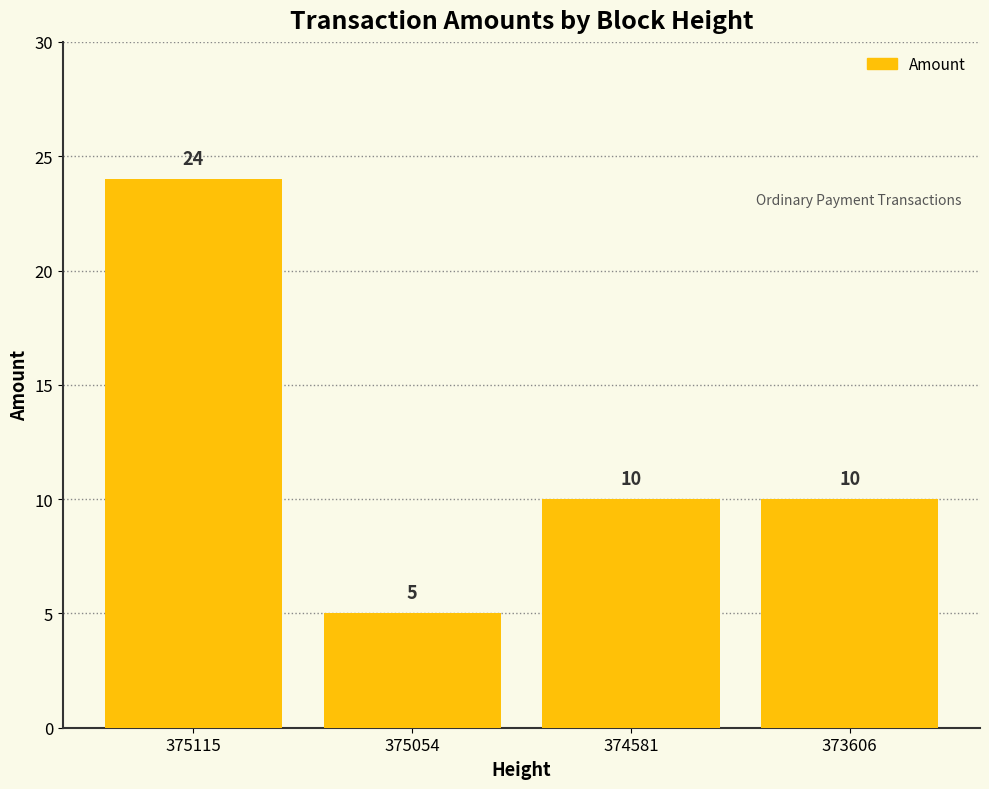

What is the average value?

12